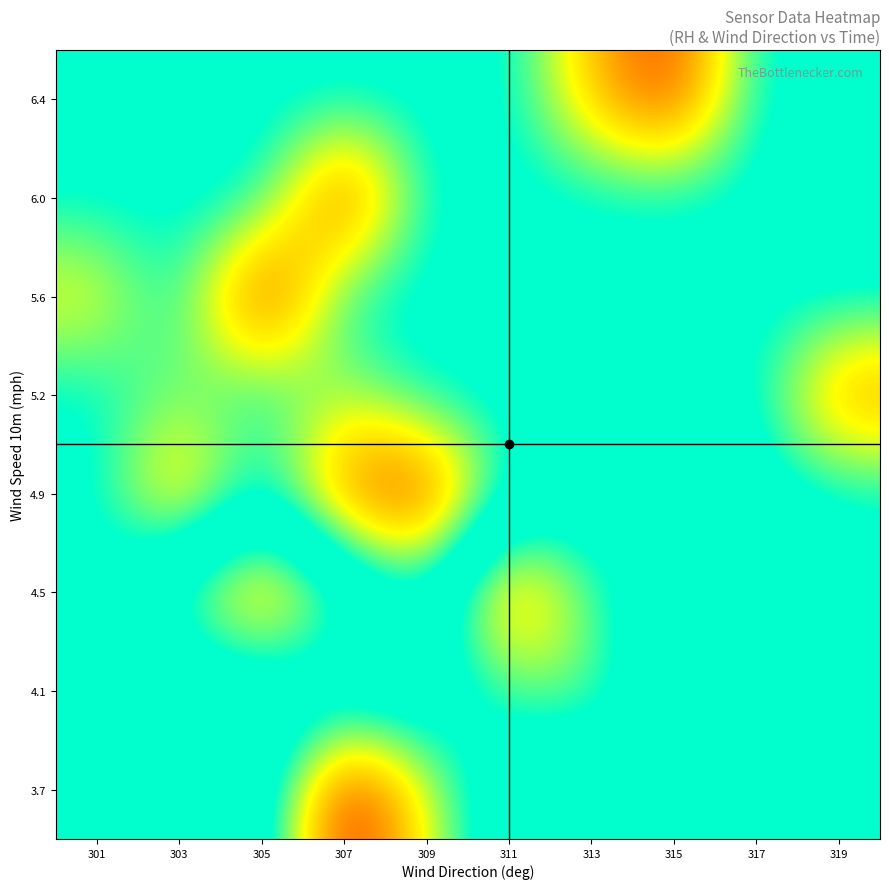

How many data points does each series have?

10